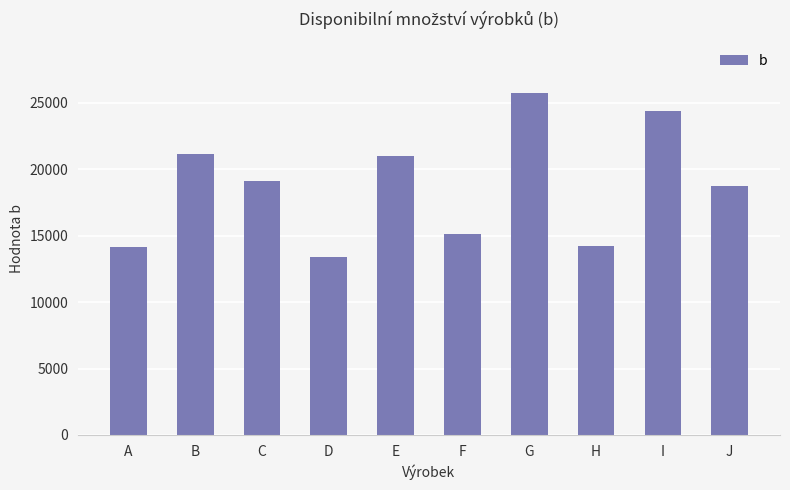

What is the maximum value shown in the chart?

25756